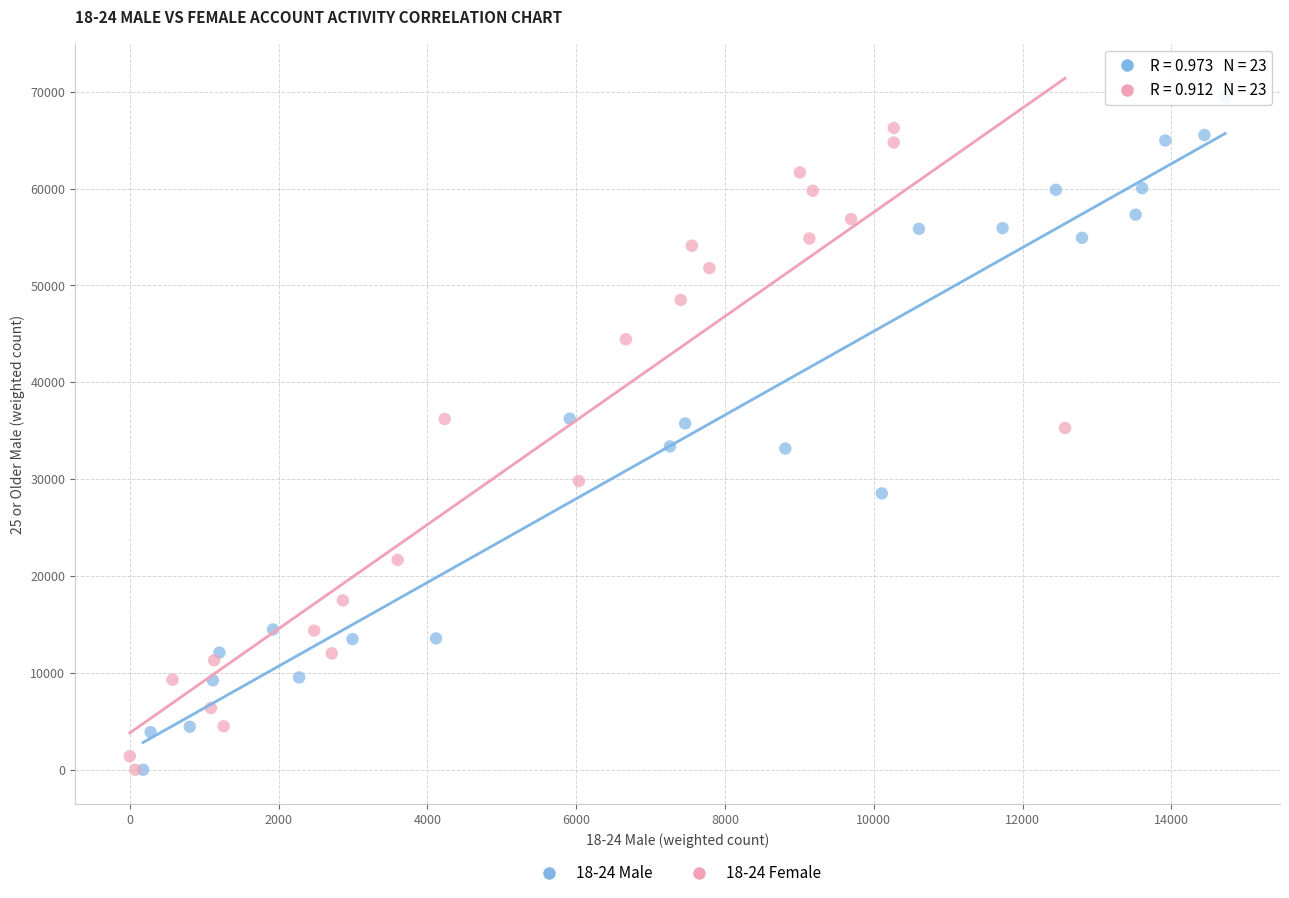

Which series reaches the maximum Y coordinate?

18-24 Male